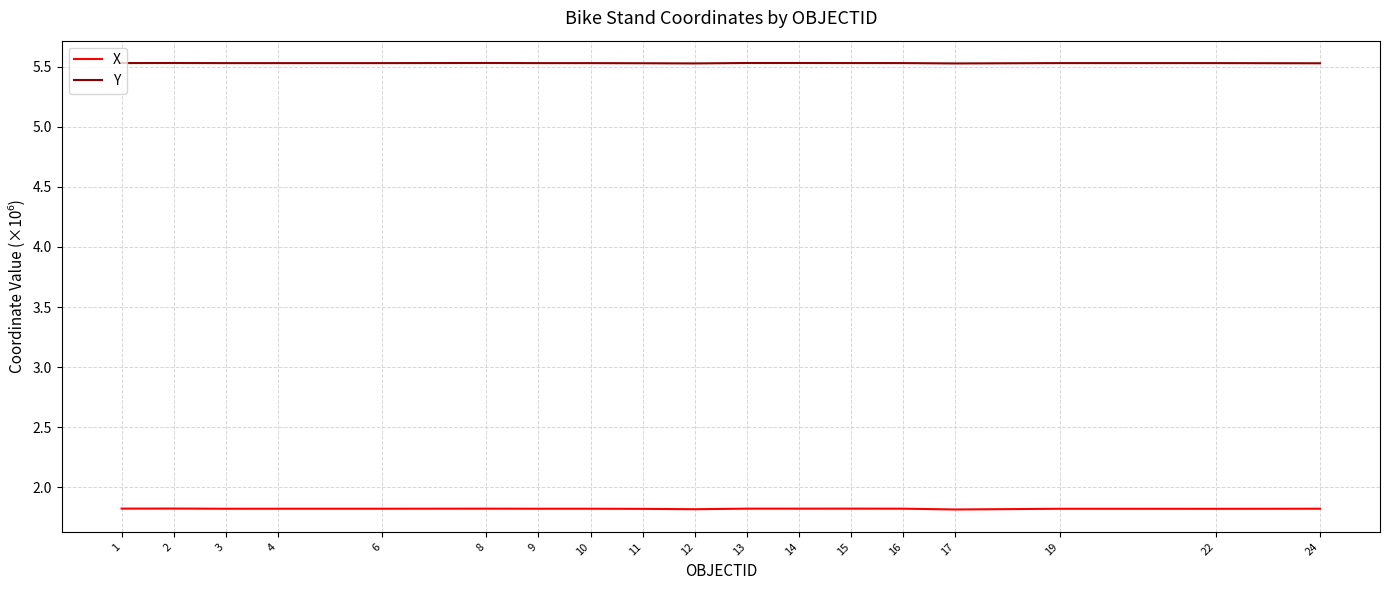

What is the total value across all series at 16?

7.4